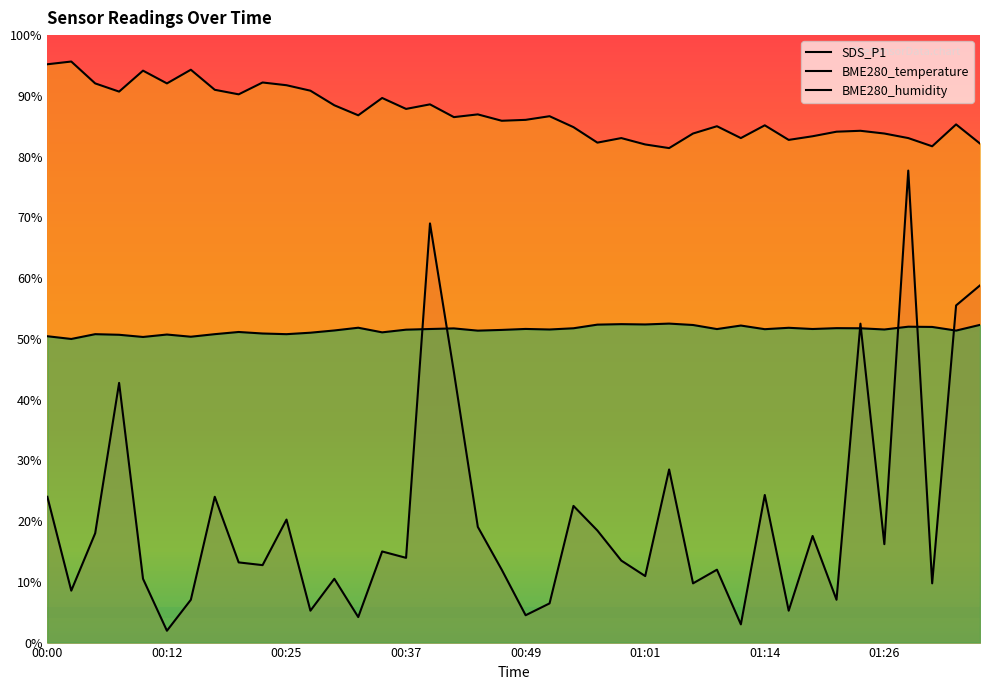

What is the maximum value for BME280_temperature?

95.7